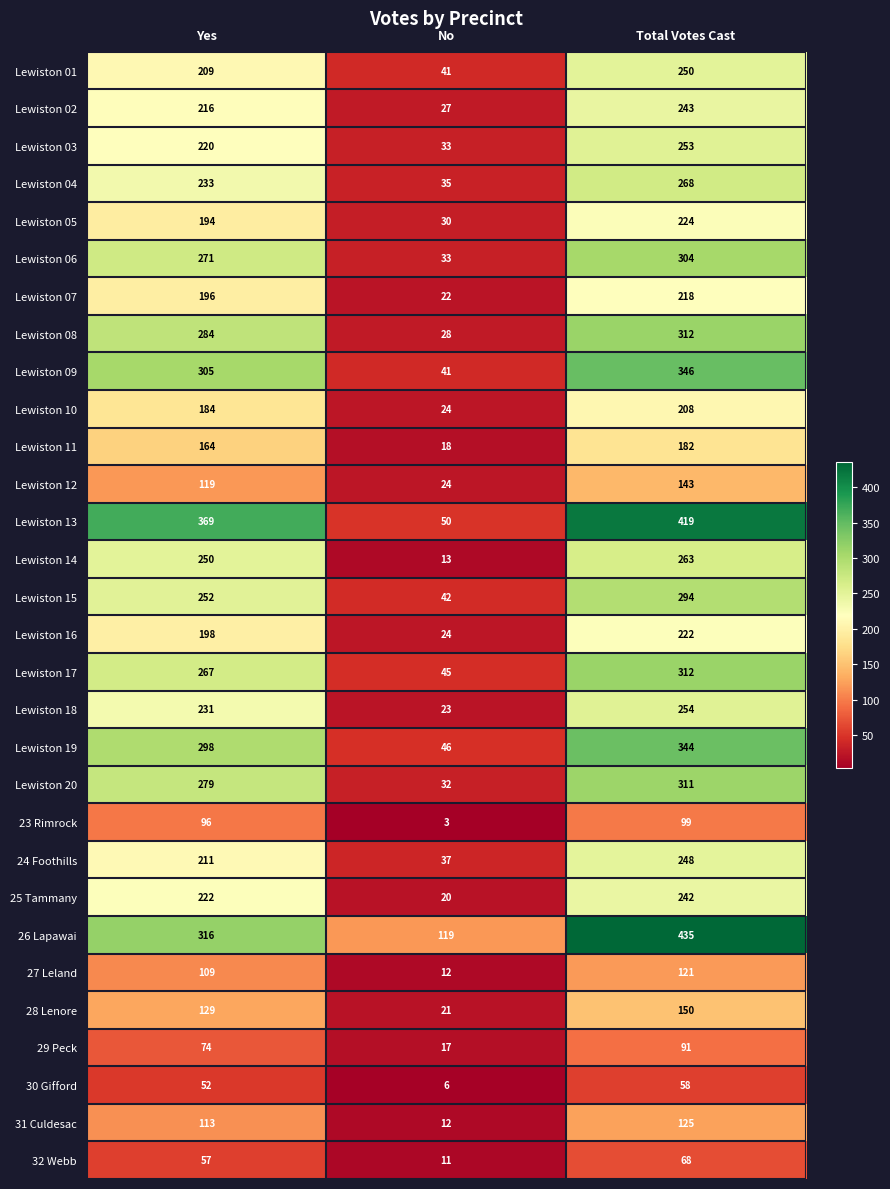

Which series has the widest spread of values?

Lewiston 13